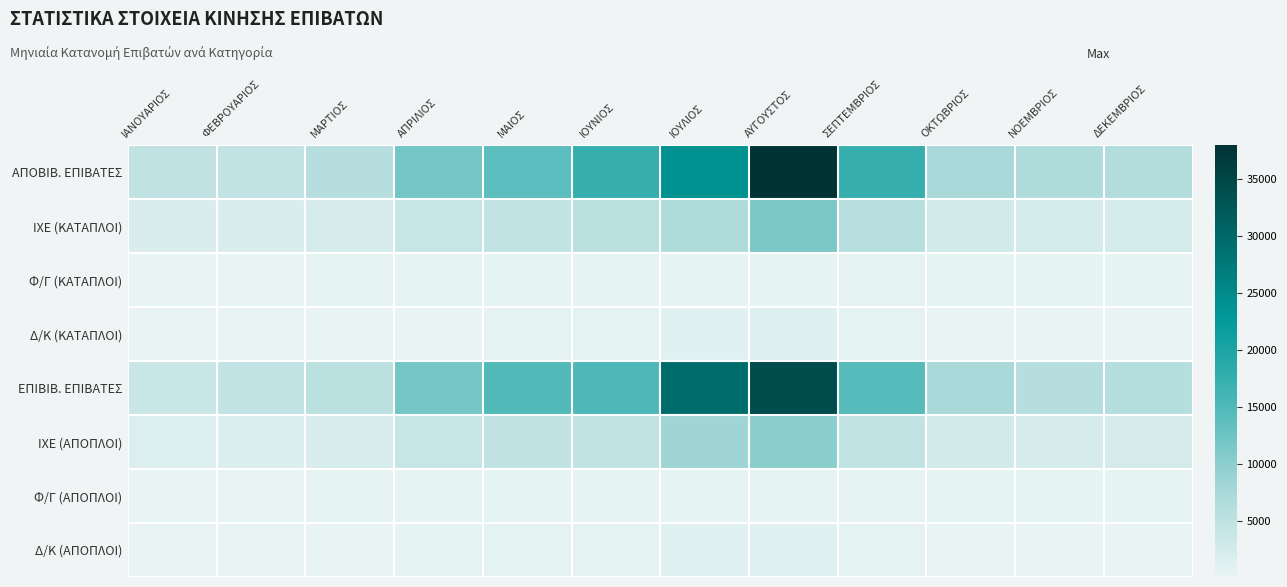

What is the total value across all series at ΝΟΕΜΒΡΙΟΣ?

18274